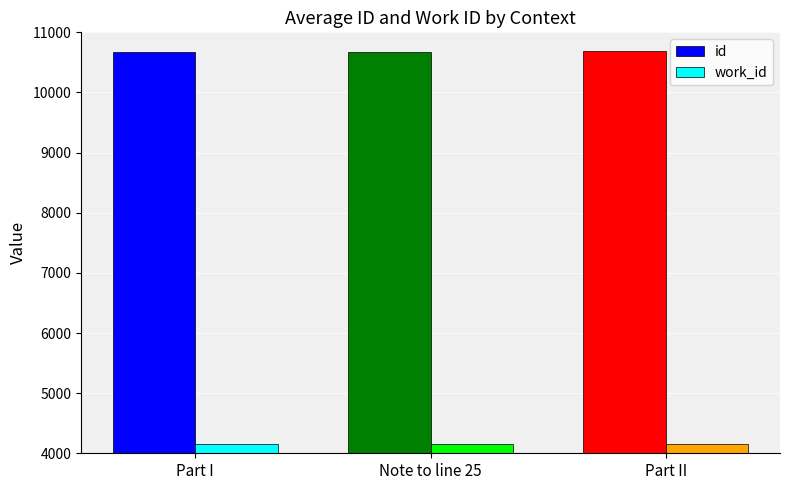

What is the total value across all series at Part I?

14827